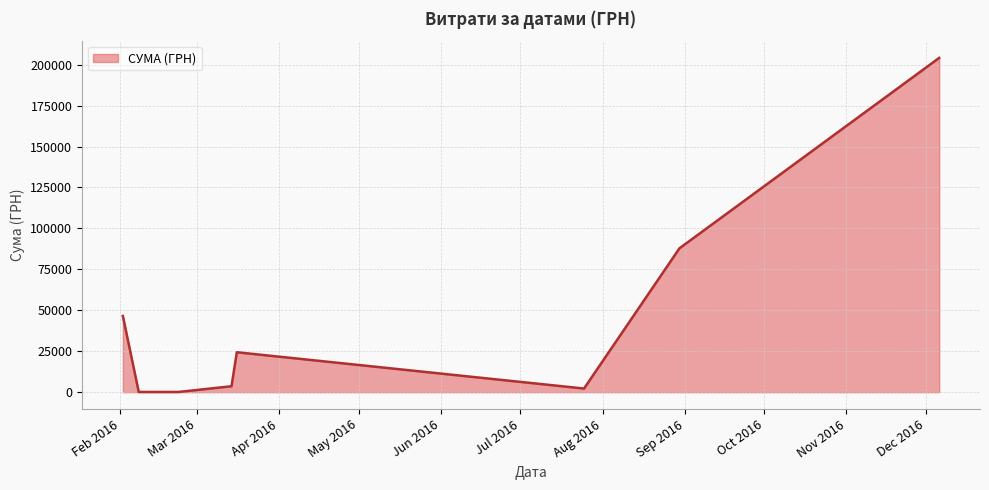

How many interior local valleys (lower than both neighbors) does the data have?

2